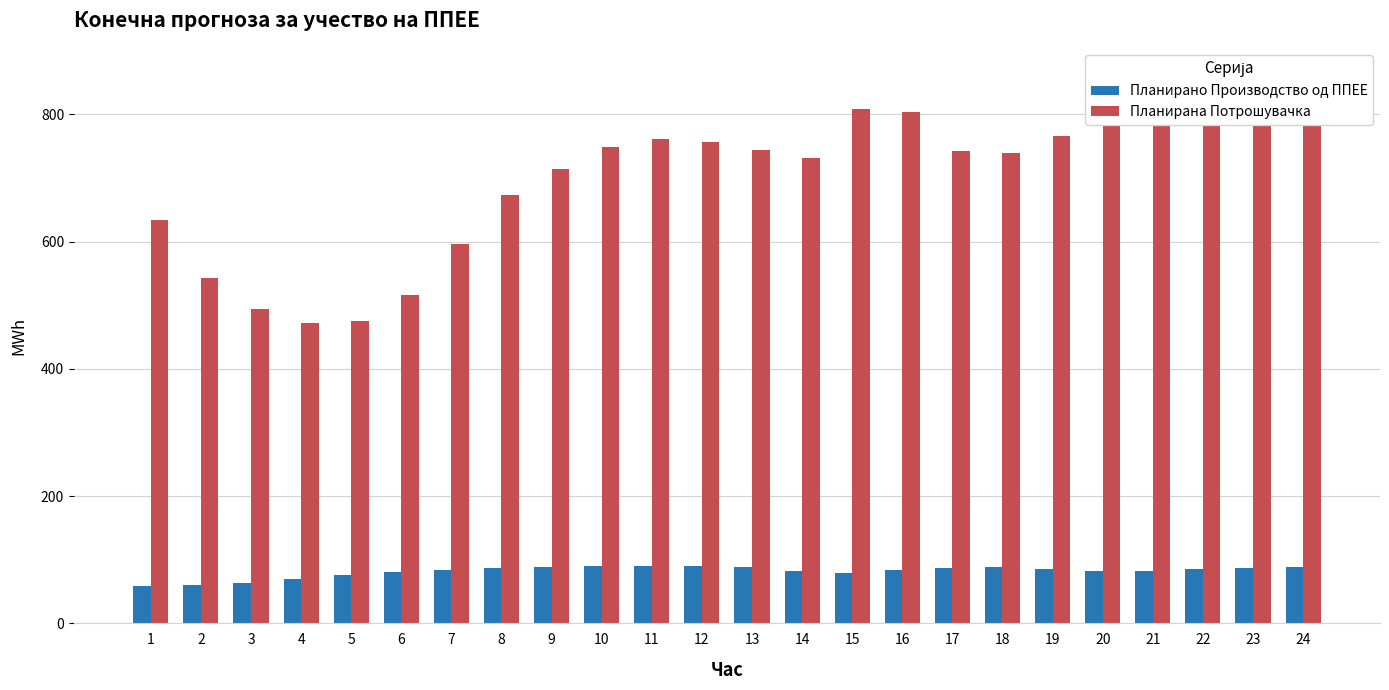

List the labels in order of Планирано Производство од ППЕЕ value, smallest first.

1, 2, 3, 4, 5, 15, 6, 14, 20, 21, 16, 7, 22, 19, 8, 17, 23, 18, 24, 13, 9, 10, 12, 11